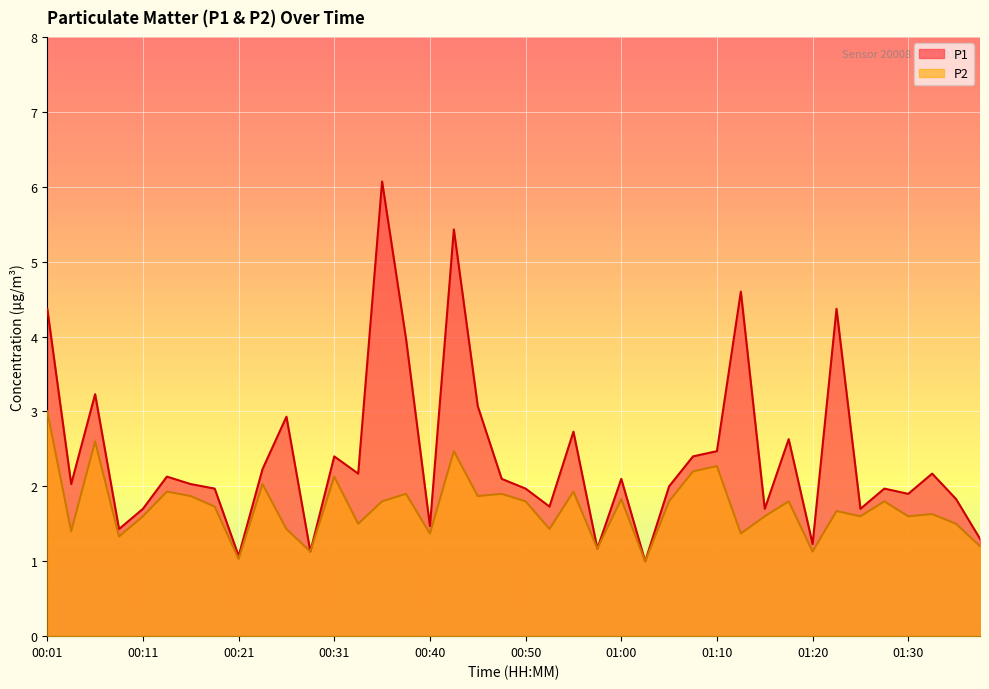

True or false: P2 has more than 1 interior local peaks.

True